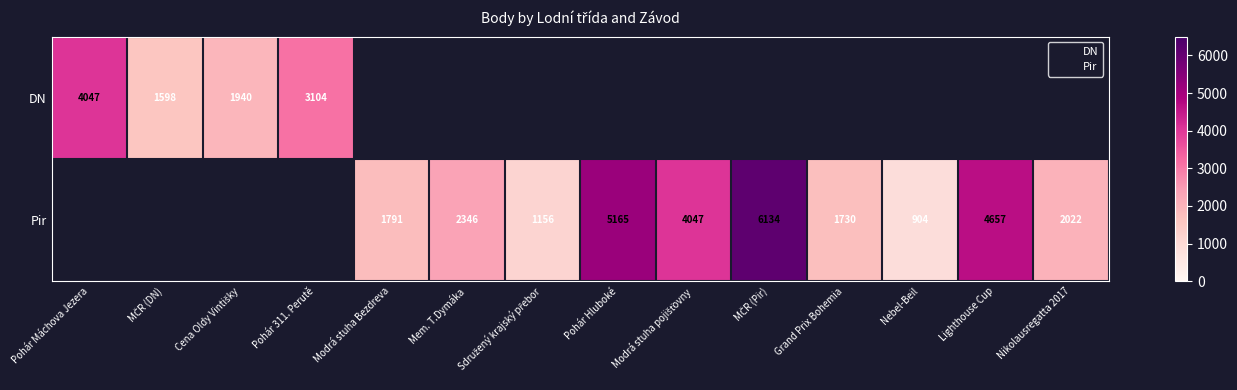

What is the spread (max minus min) of values at Modrá stuha pojišťovny?

4047